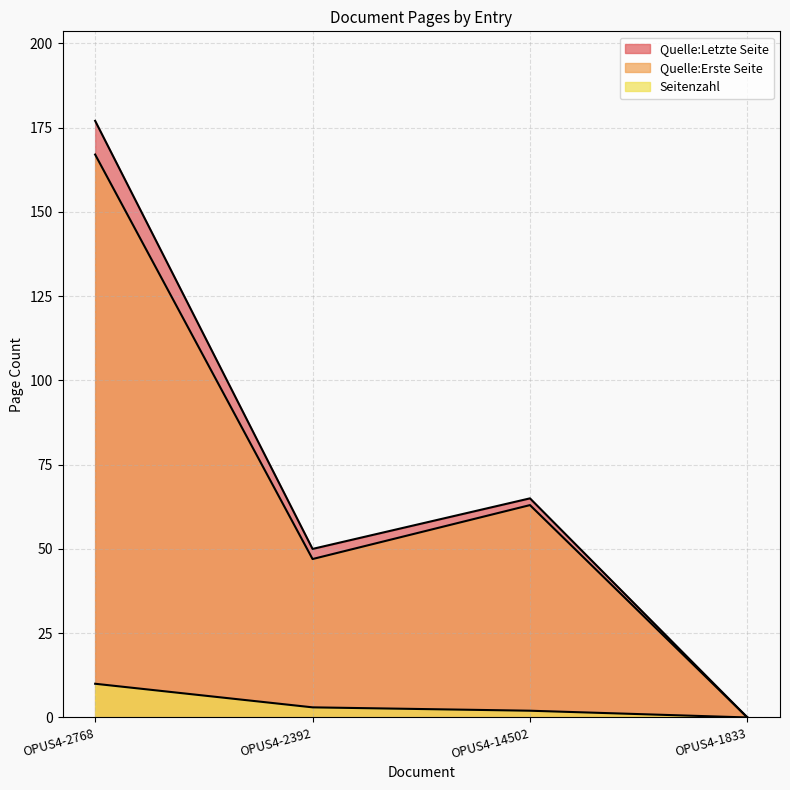

Count the number of categories in the chart.

4